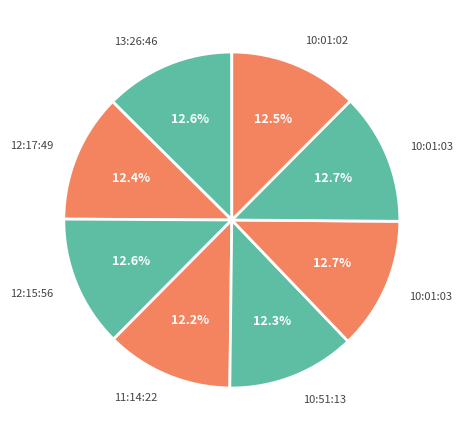

Count the number of slices in the pie.

8